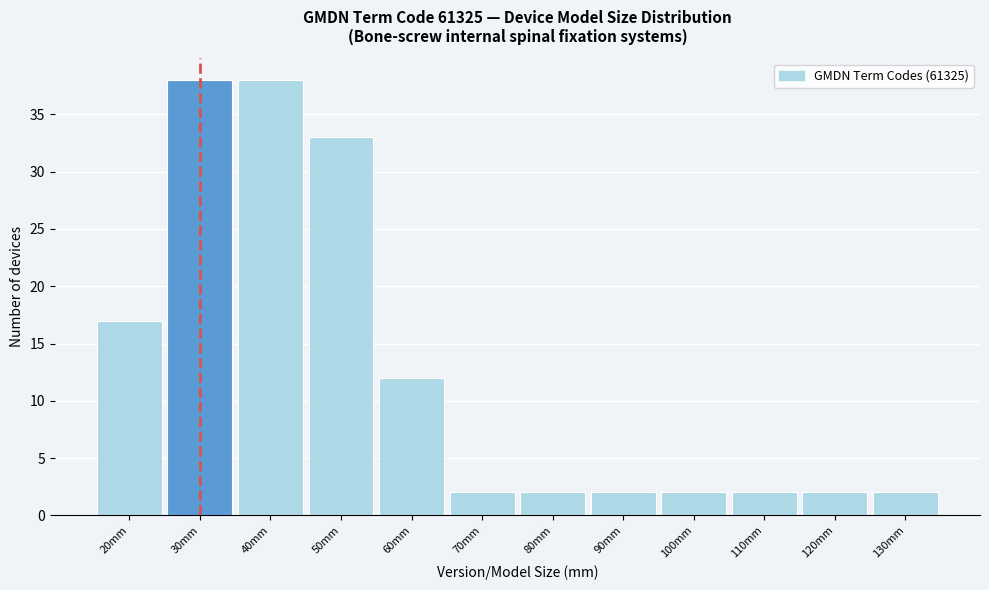

Reading left to right, extract all data points from this chart.

20mm=17	30mm=38	40mm=38	50mm=33	60mm=12	70mm=2	80mm=2	90mm=2	100mm=2	110mm=2	120mm=2	130mm=2